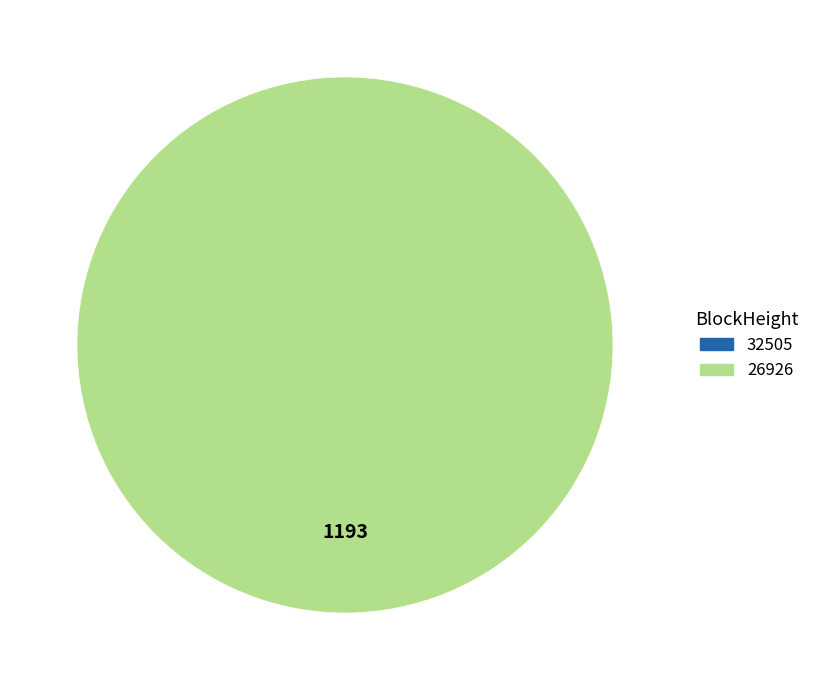

To the nearest percent, what is the average slice percentage?

50%